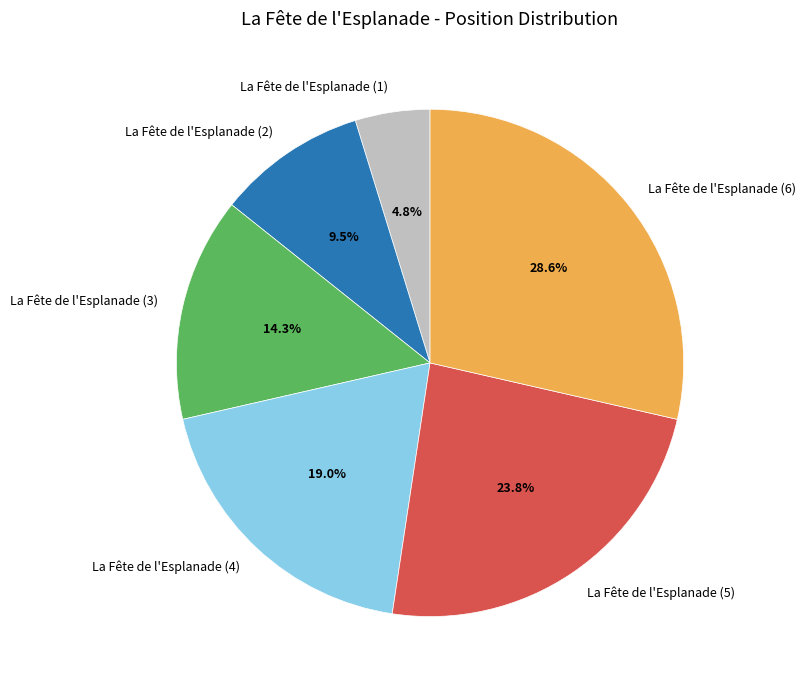

Is La Fête de l'Esplanade (5) the majority of the pie?

No